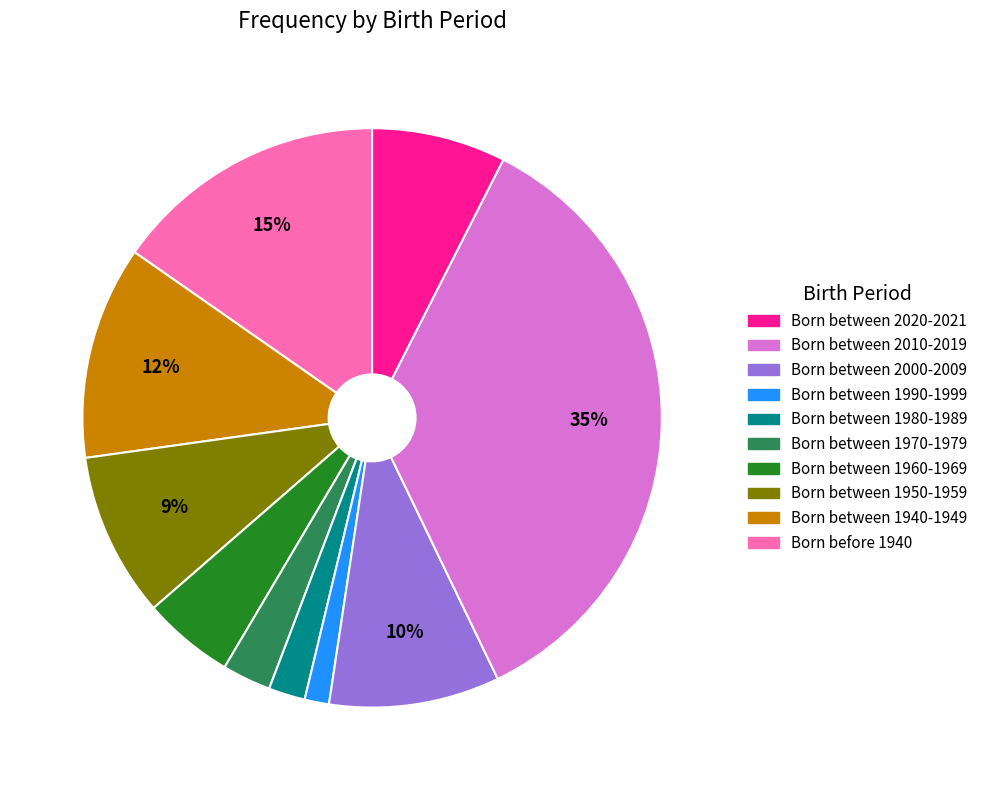

To the nearest percent, what is the average slice percentage?

10%